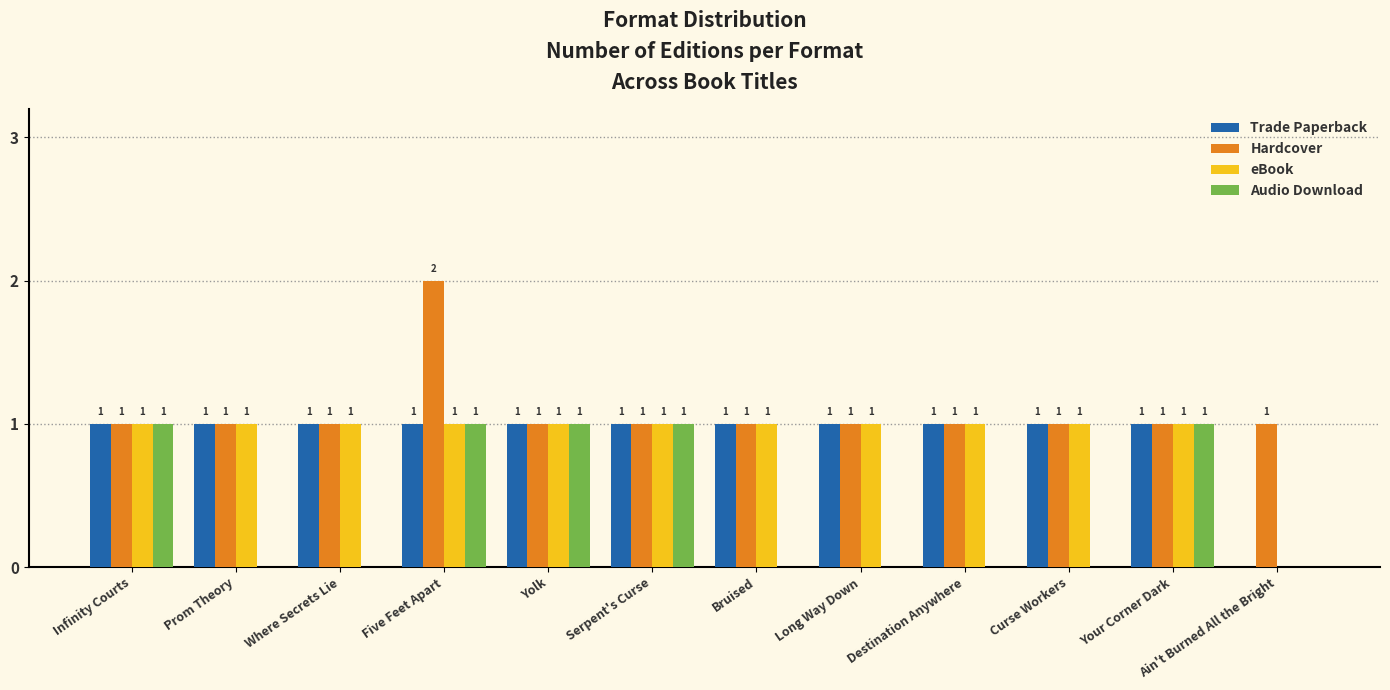

What is the sum of all Audio Download values?

5